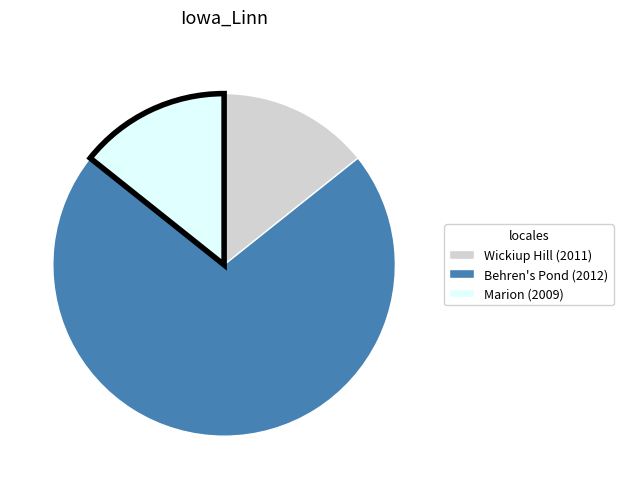

Is the sum of Behren's Pond (2012) and Wickiup Hill (2011) greater than half?

Yes